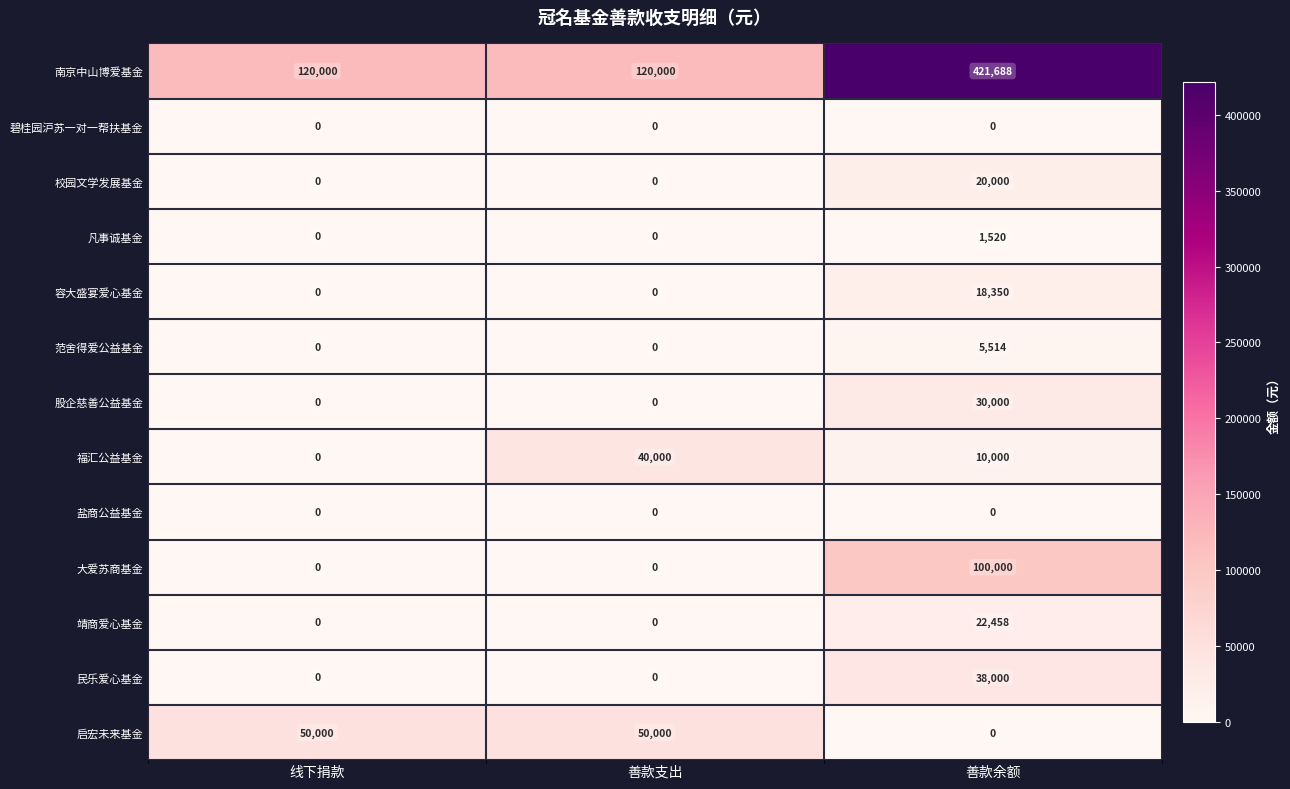

Which series has the largest range (max minus min)?

南京中山博爱基金